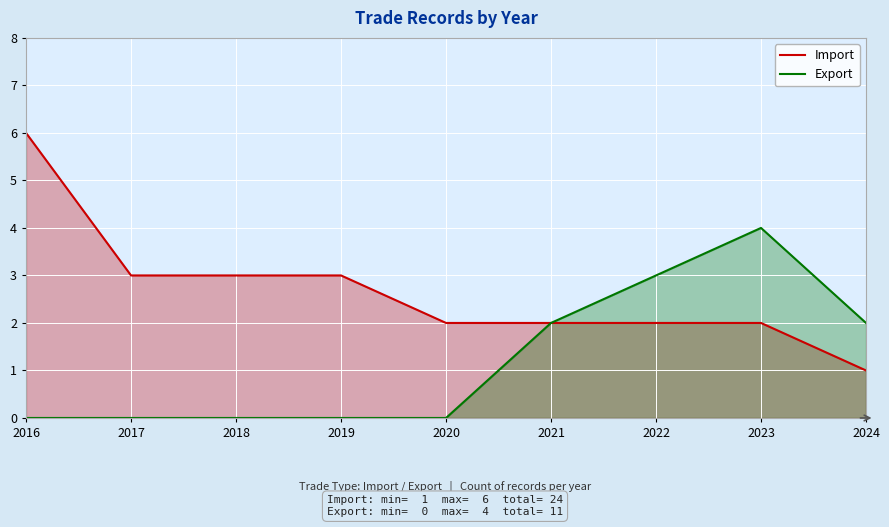

What is the average value of the Import series?

3